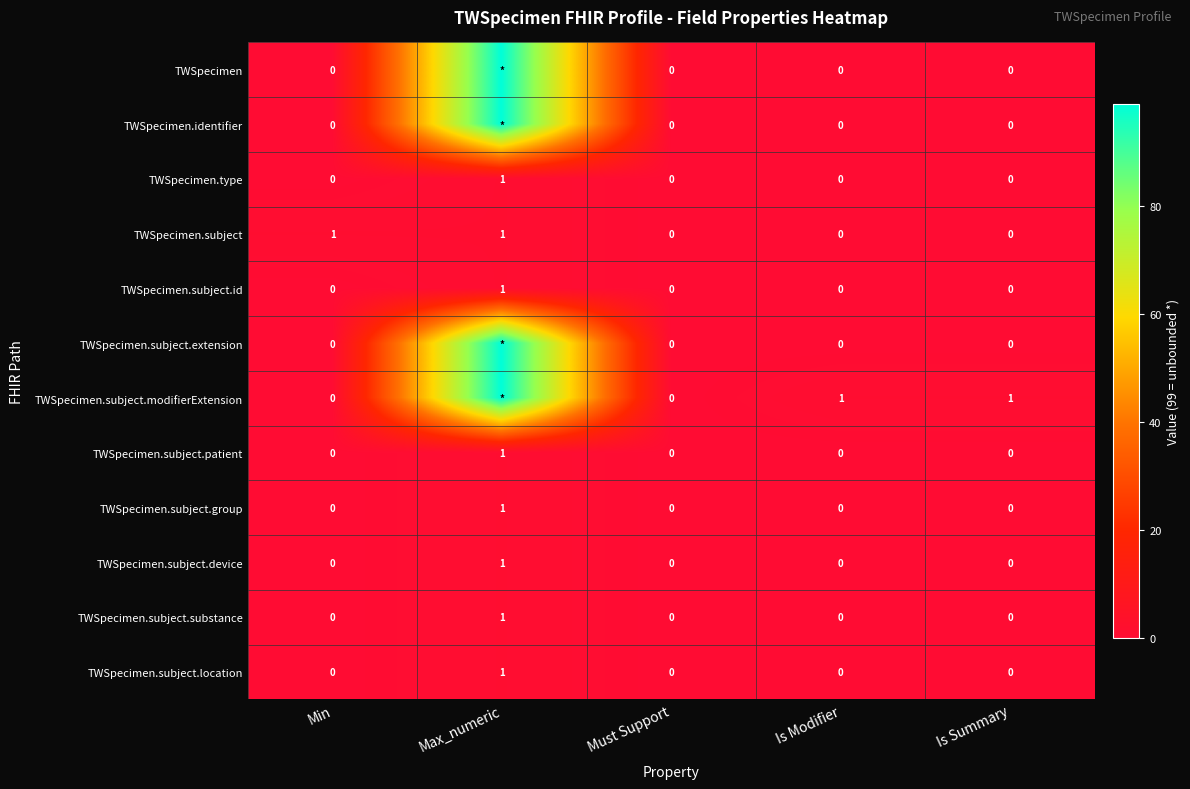

Count the number of categories in the chart.

5